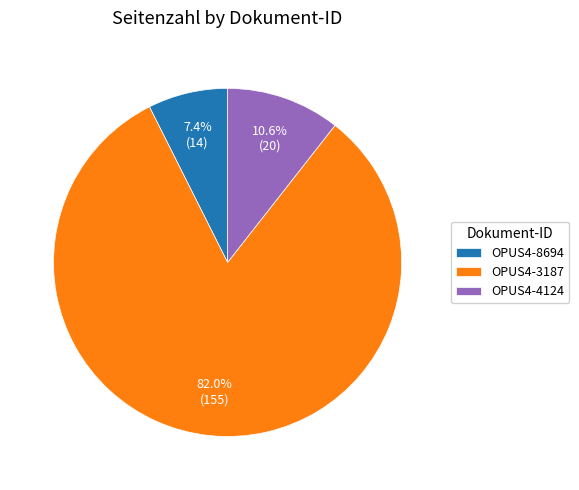

How many slices are in this pie chart?

3